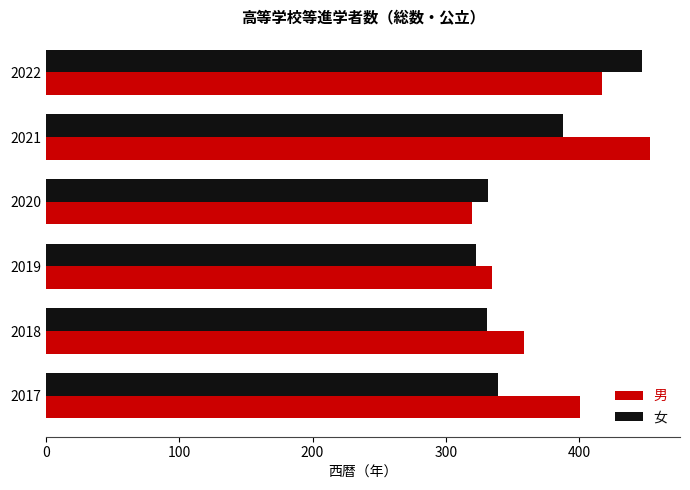

Which series changed the most between 2017 and 2022?

女